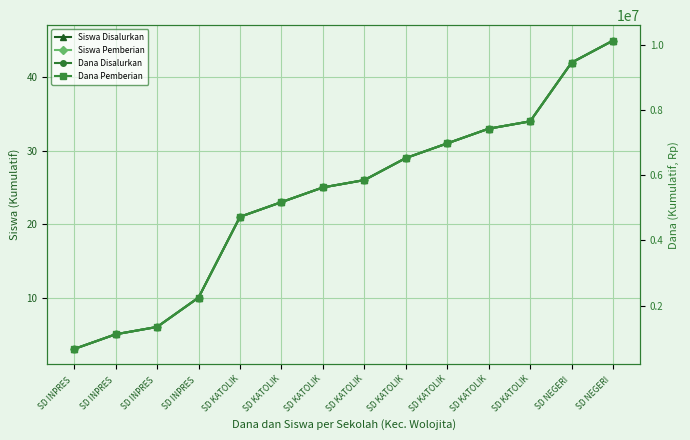

At which label does Siswa Pemberian reach its peak?

SD NEGERI 